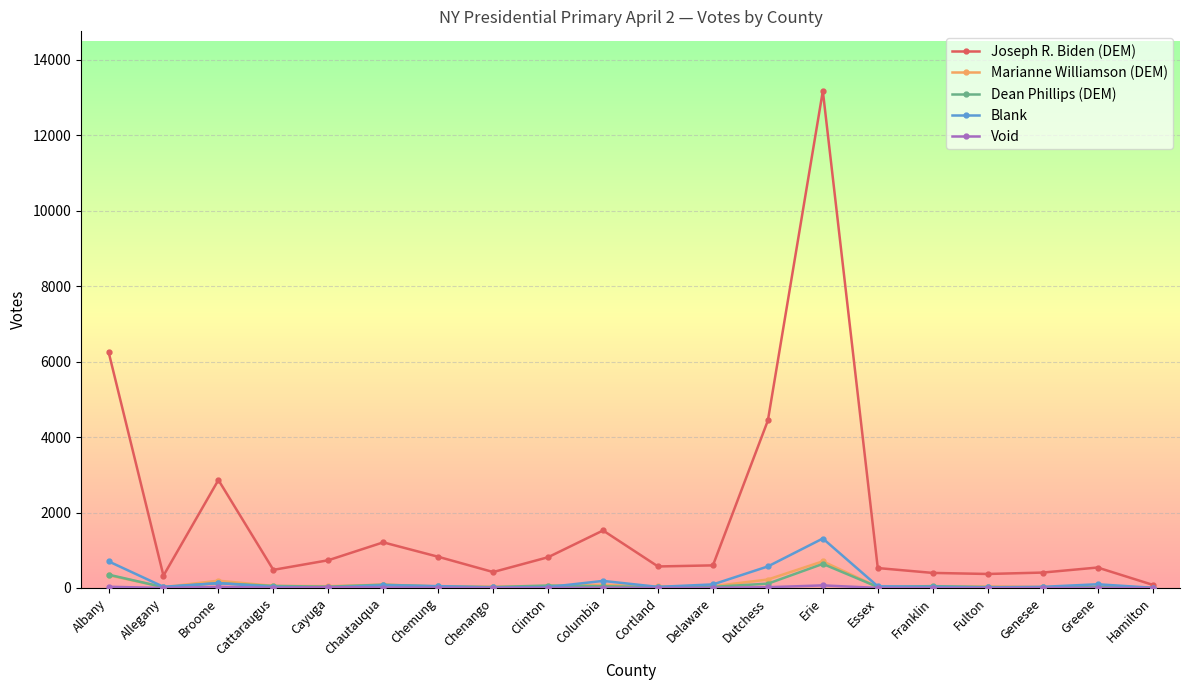

In Blank, how many points are higher than both neighbors (excluding endpoints)?

5